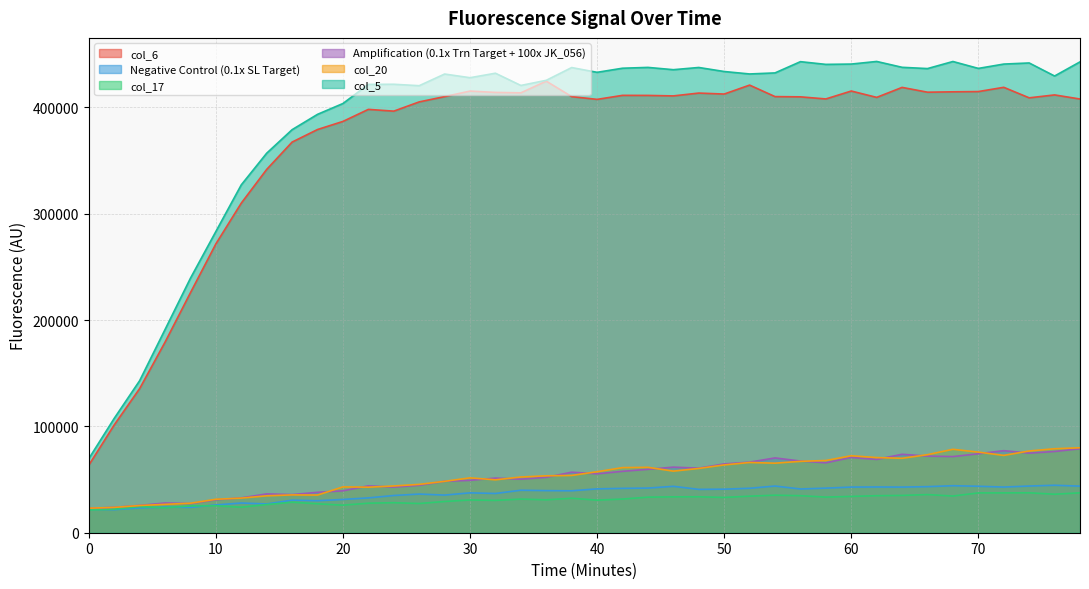

Which category has the highest value in the col_6 series?

36